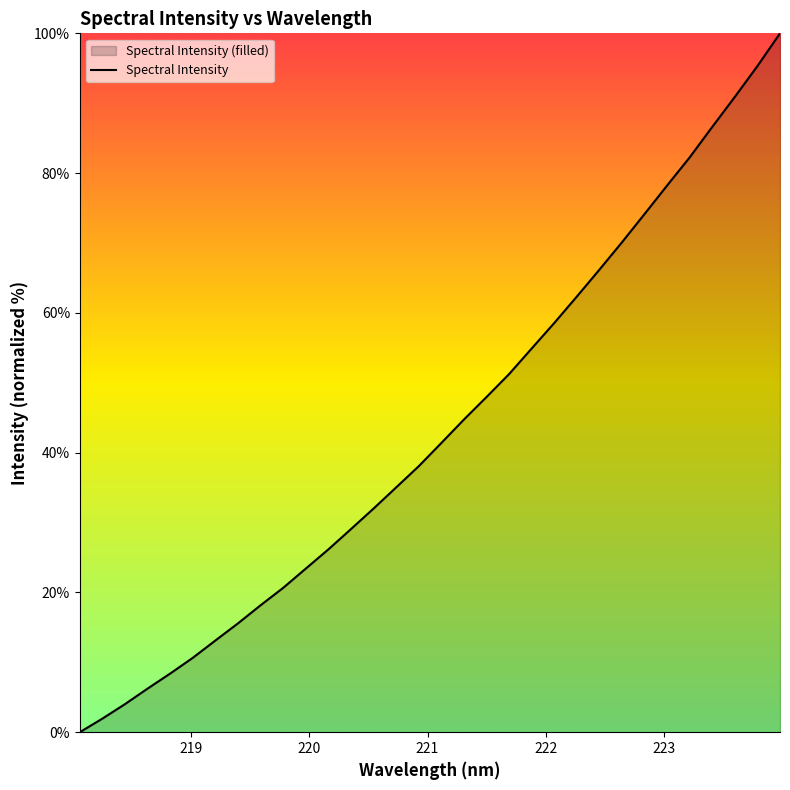

What is the difference between the maximum and minimum values?

100.0